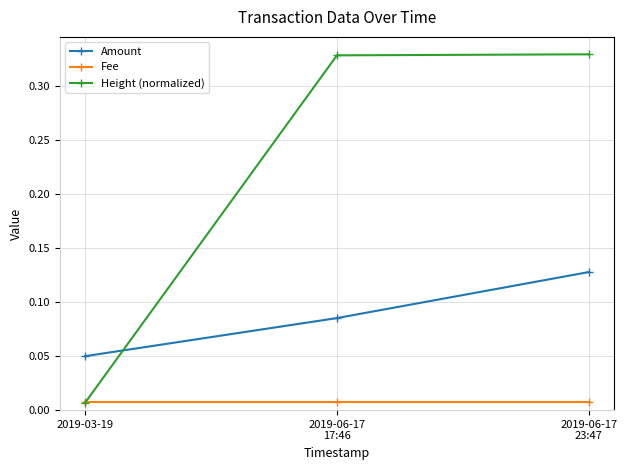

How many lines are shown in the chart?

3